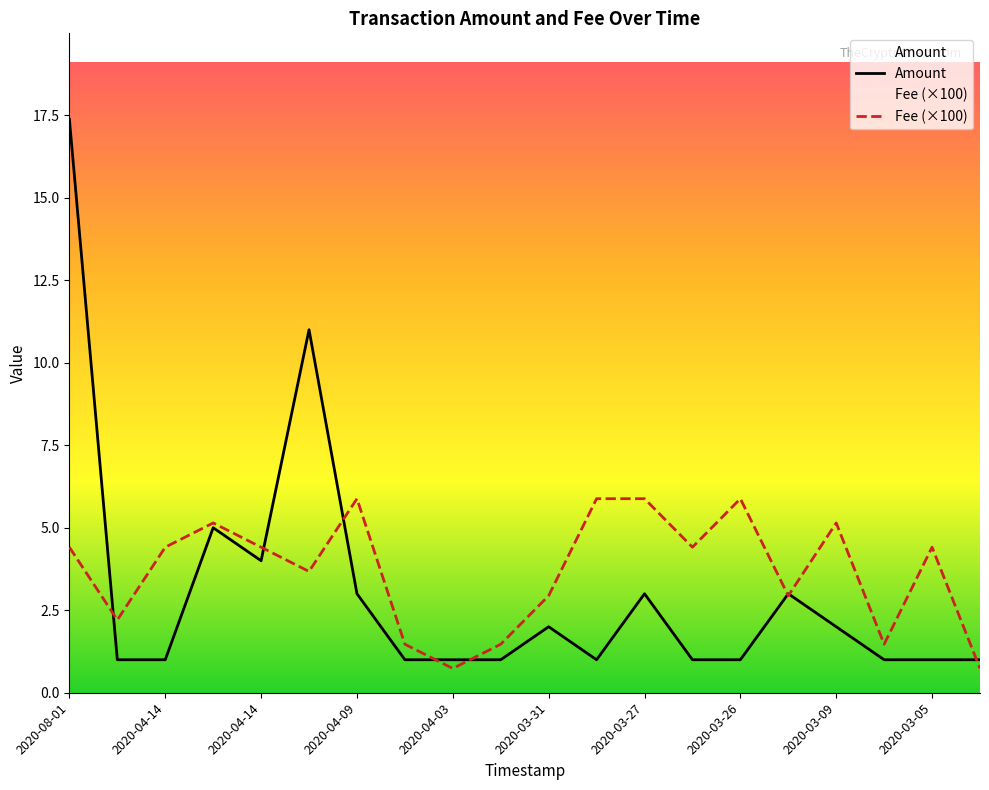

Which has a higher value, 11 or 18?

11